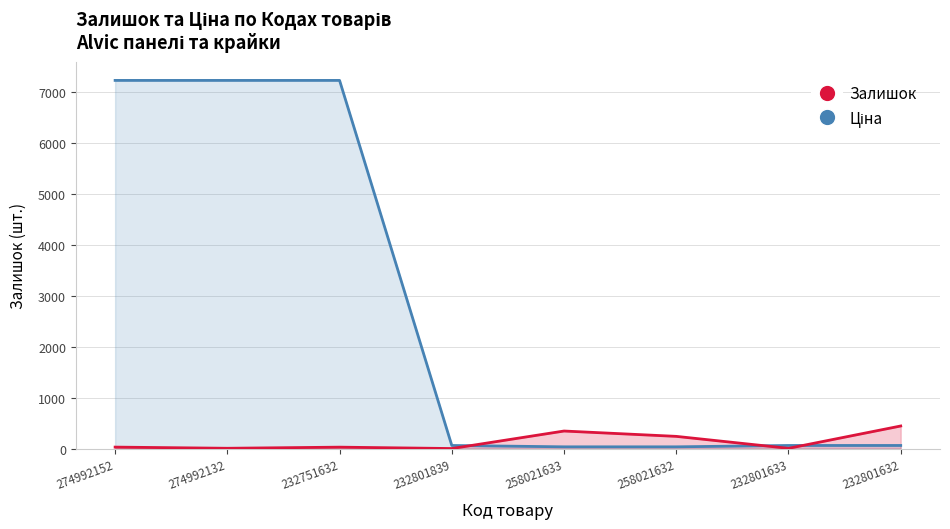

Between 274992152 and 232751632, which is larger?

274992152